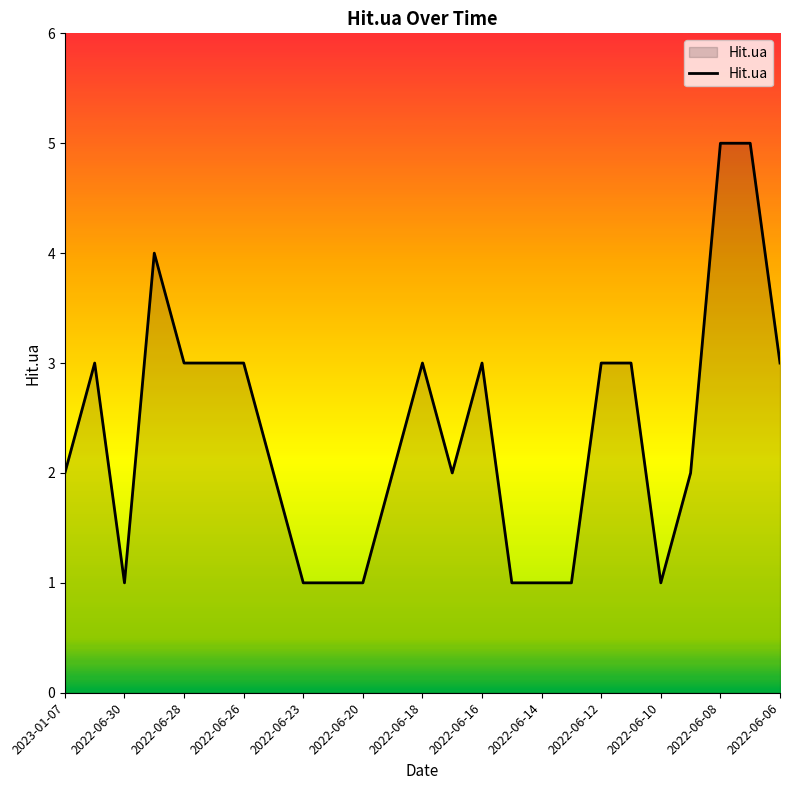

What is the difference between the maximum and minimum values?

4